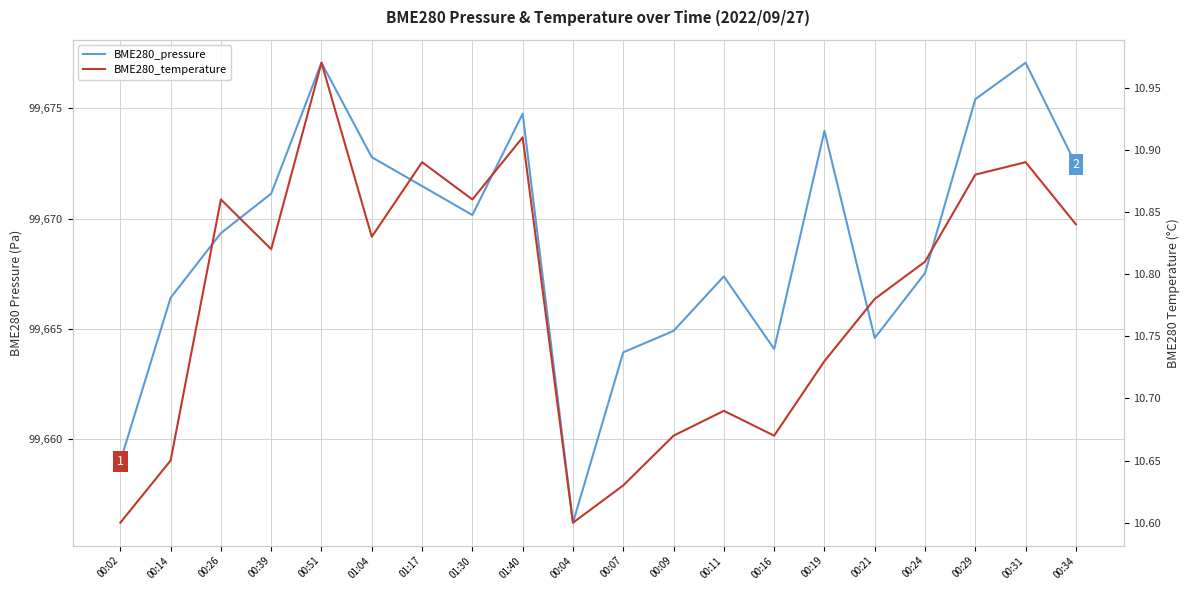

What is the value of the BME280_temperature point at the 2nd from the left?

10.7